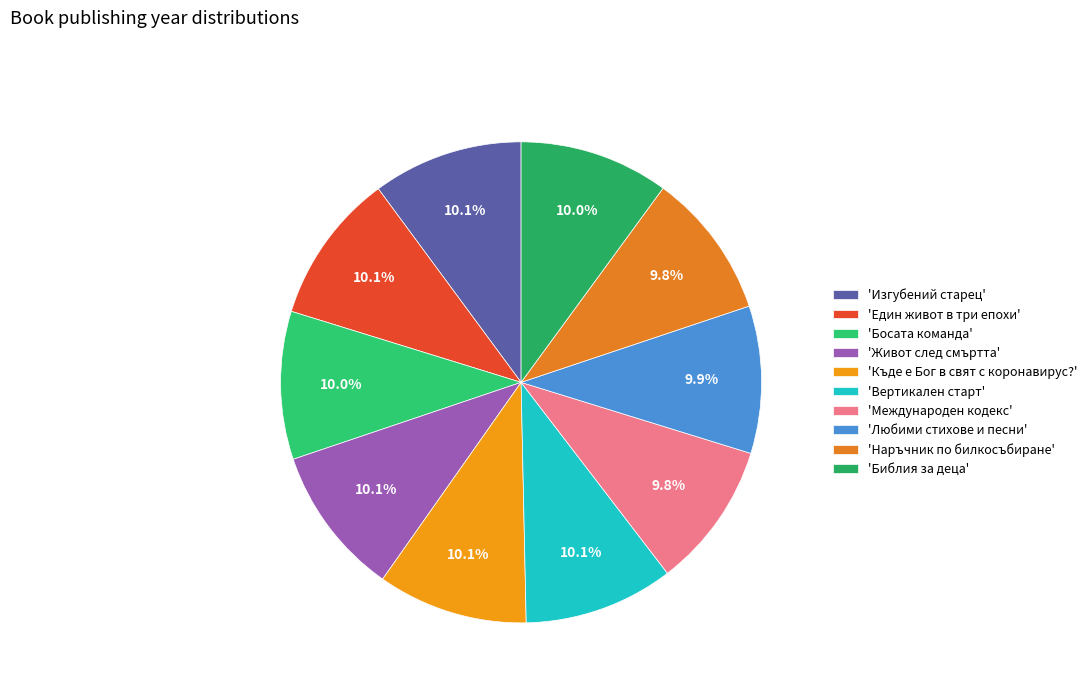

To the nearest percent, what is the average slice percentage?

10%